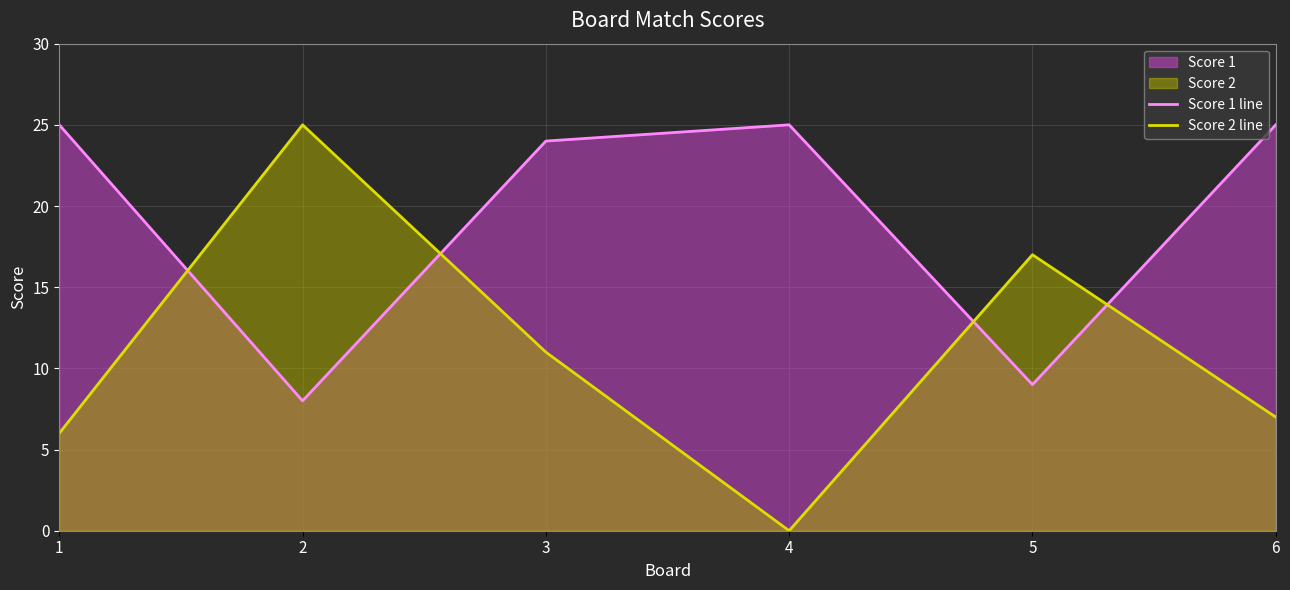

In Score 1 line, how many points are lower than both neighbors (excluding endpoints)?

2